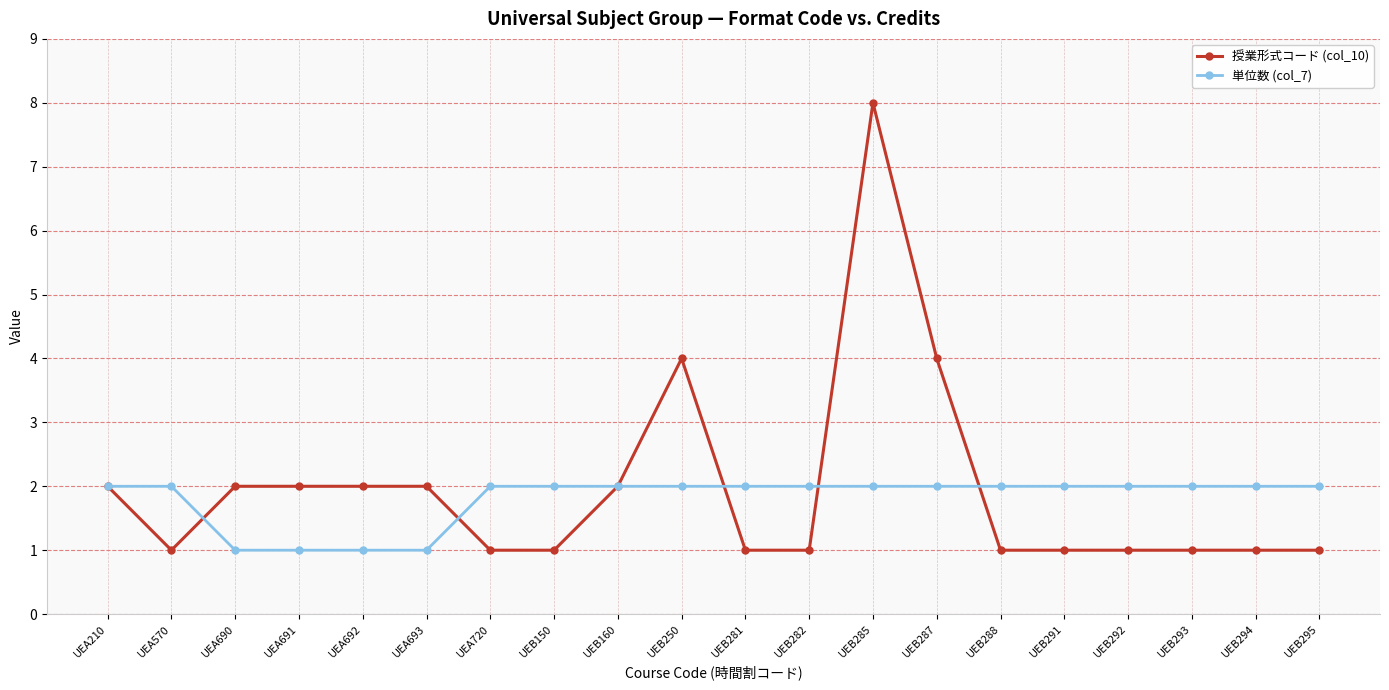

At which category is the sum across all series the highest?

UEB285